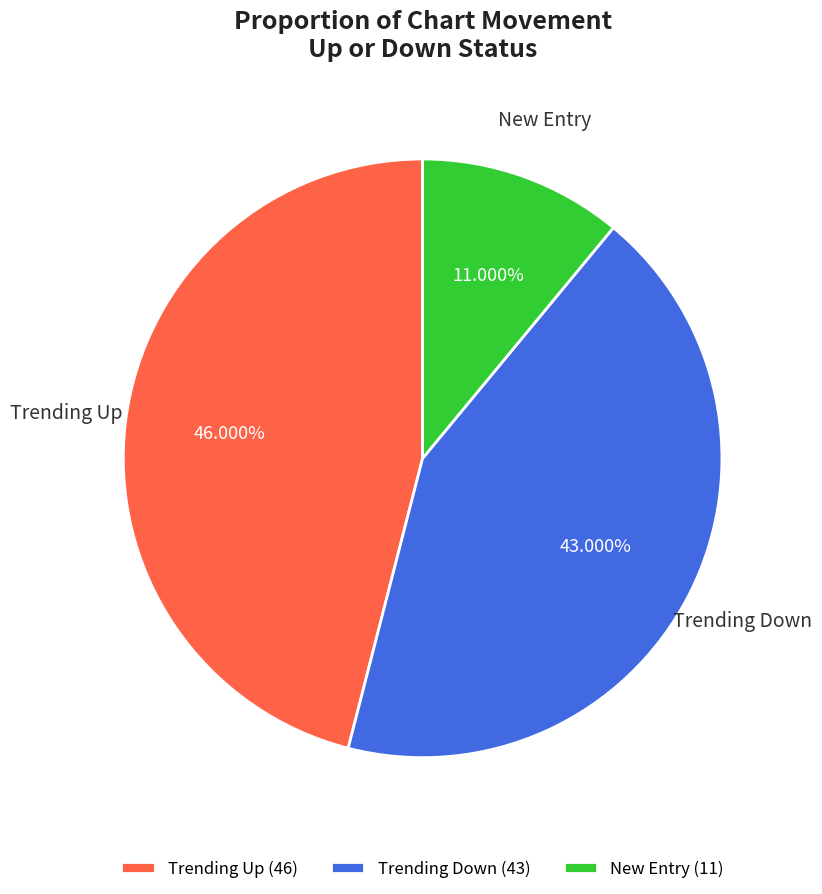

Between Trending Down (43) and Trending Up (46), which is larger?

Trending Up (46)